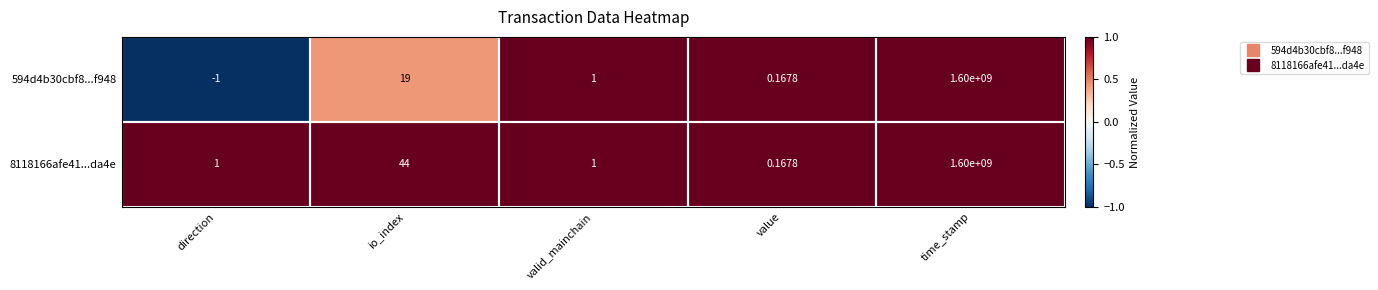

Is the value of 8118166afe41...da4e at value greater than the value of 594d4b30cbf8...f948 at io_index?

No